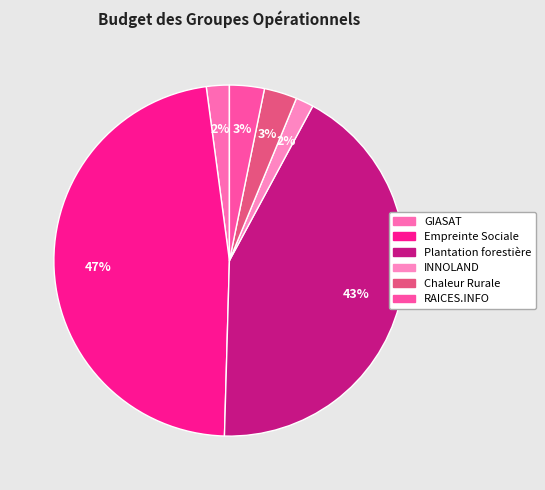

Is RAICES.INFO the majority of the pie?

No